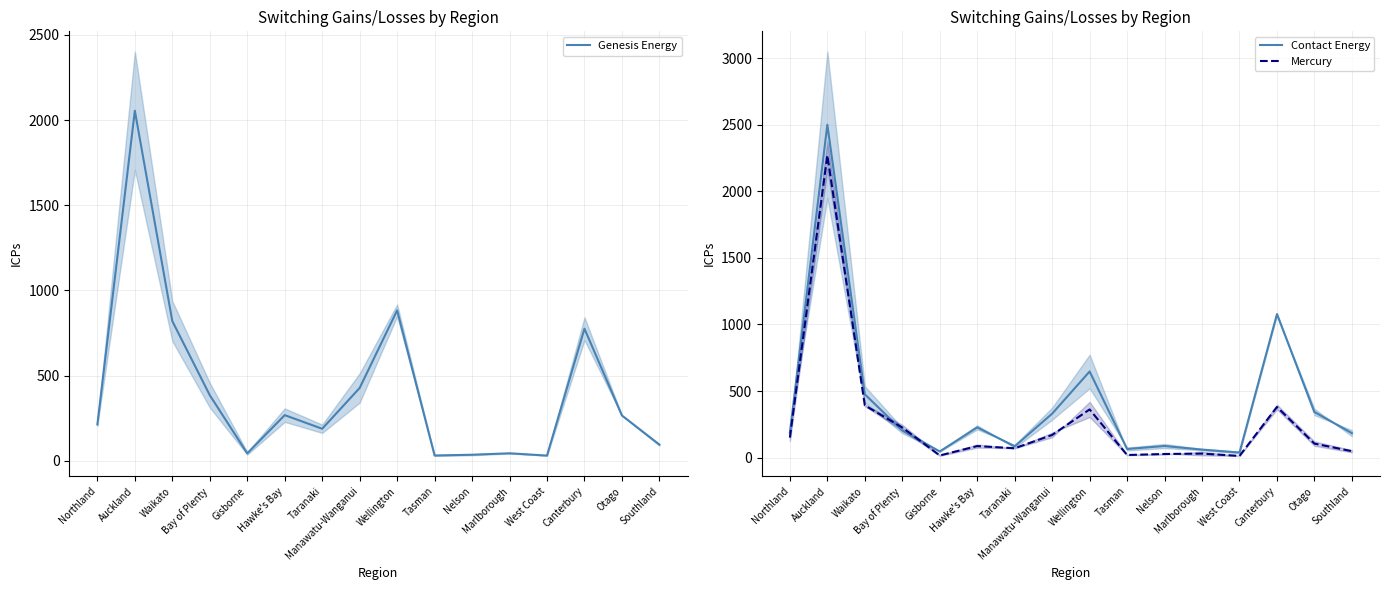

What is the difference between the Mercury values at Manawatu-Wanganui and Northland?

19.5